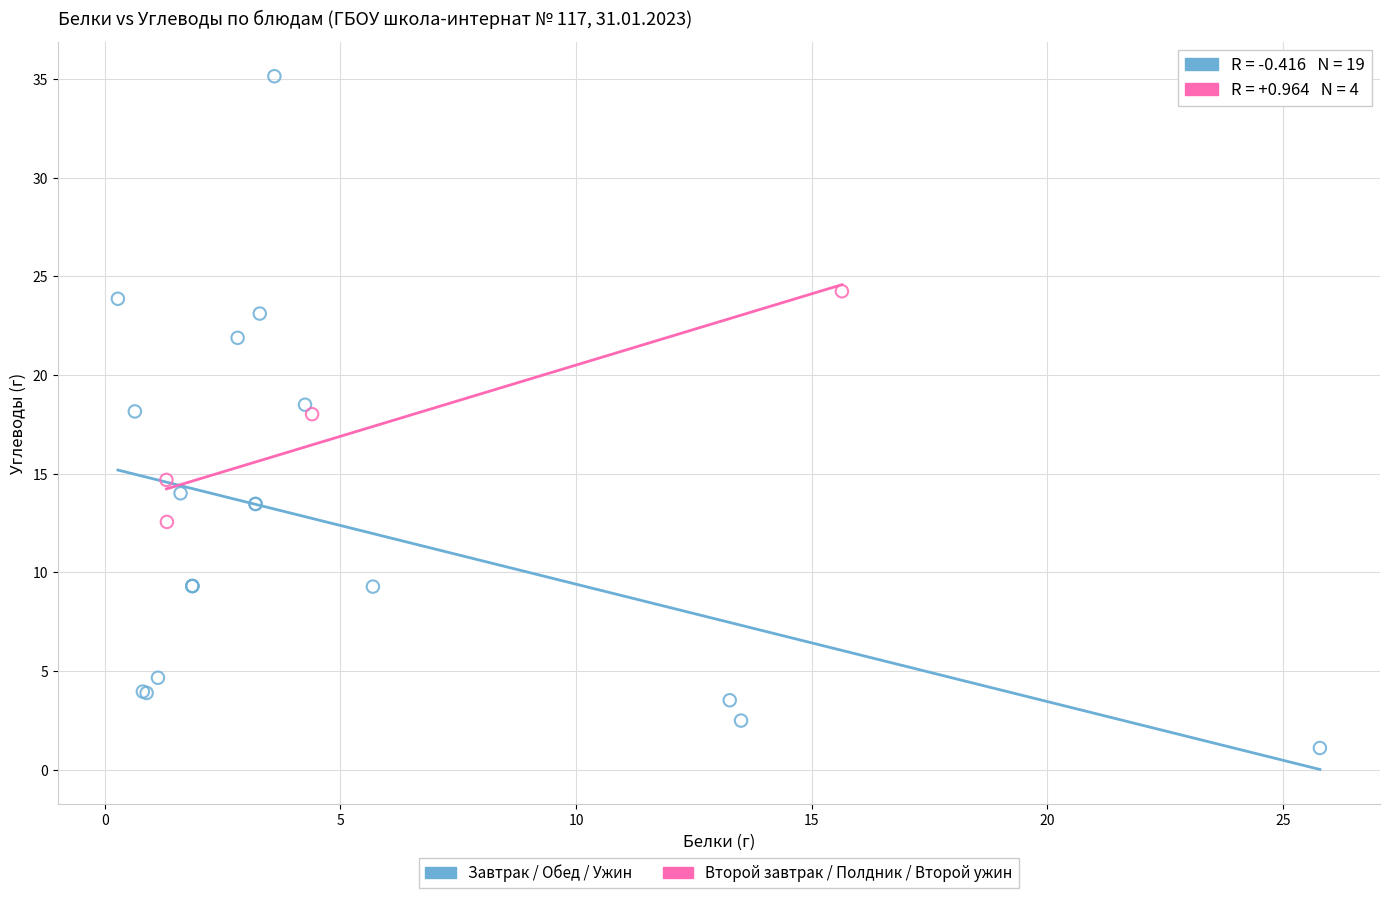

Which series contains the lowest Y value?

Завтрак / Обед / Ужин